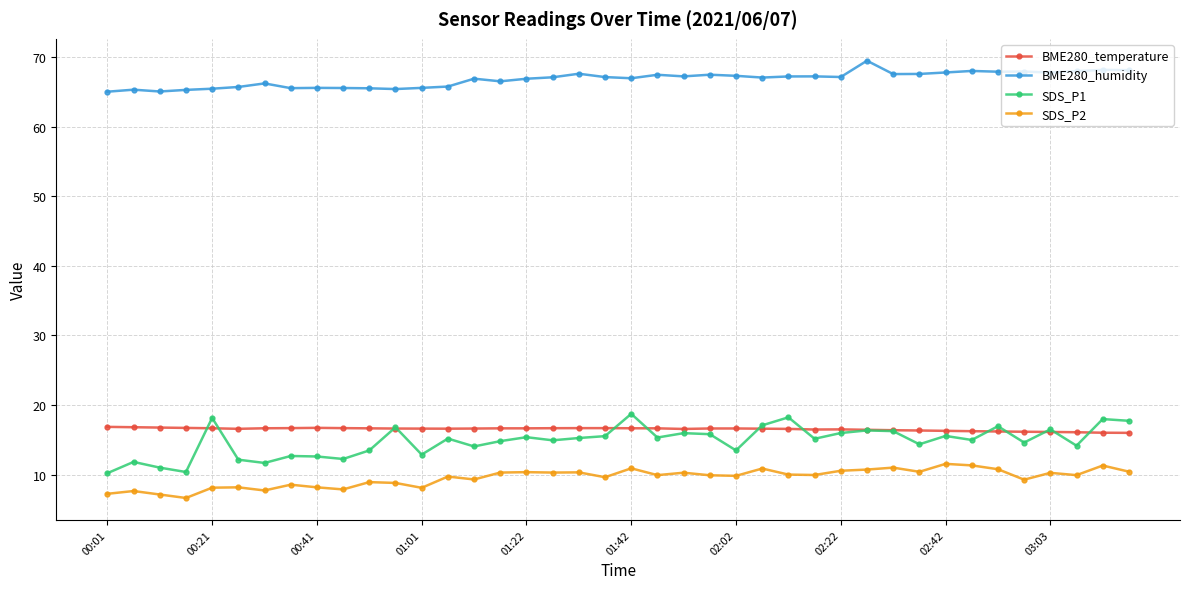

What is the highest value of the SDS_P2 series?

11.6